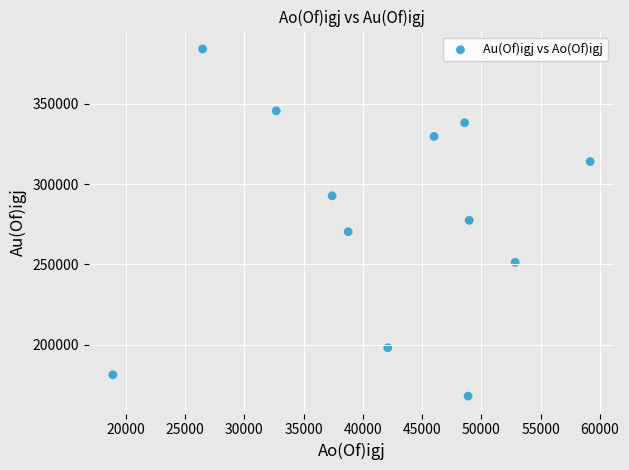

What is the average X value?

41739